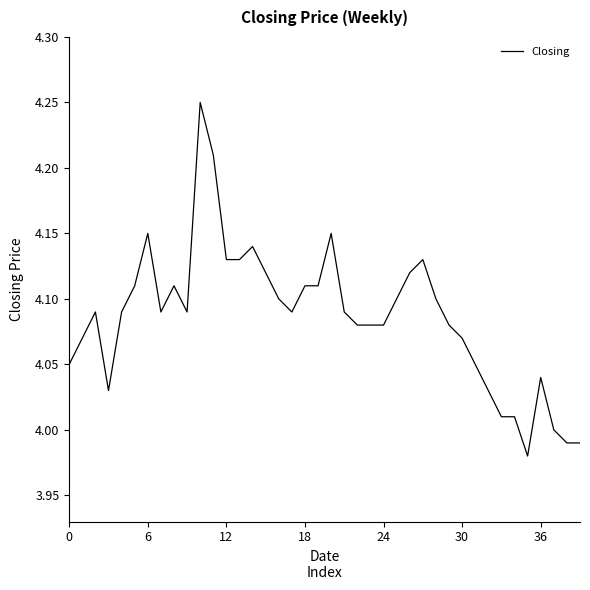

What is the difference between the maximum and minimum values?

0.3